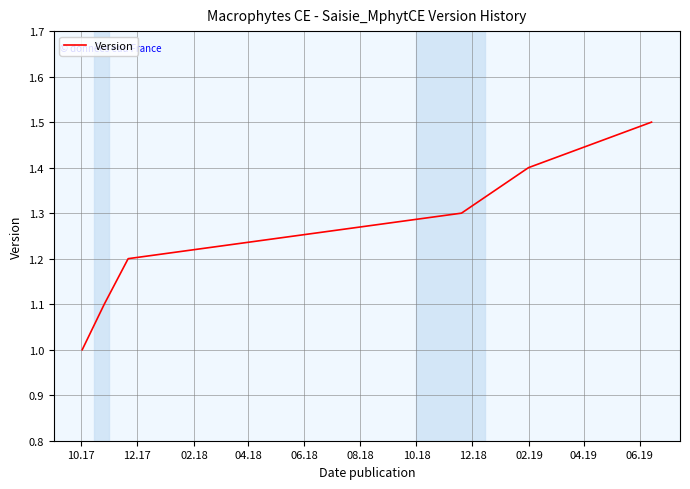

What is the smallest value displayed?

1.0